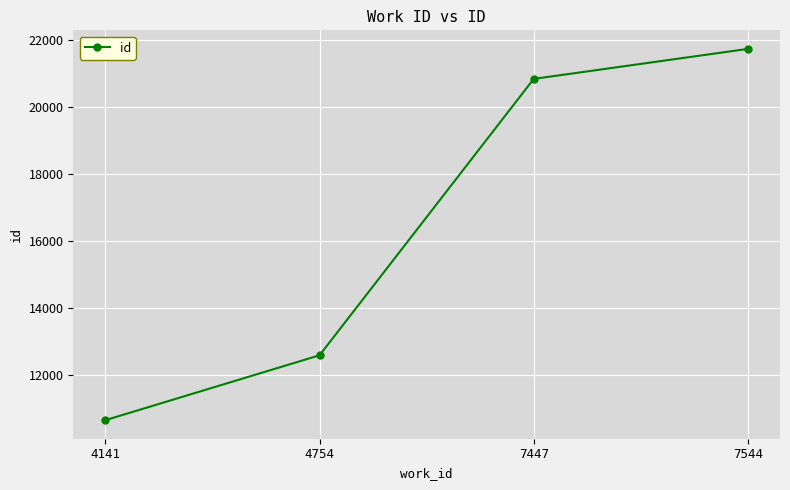

Which has a higher value, 4754 or 7544?

7544